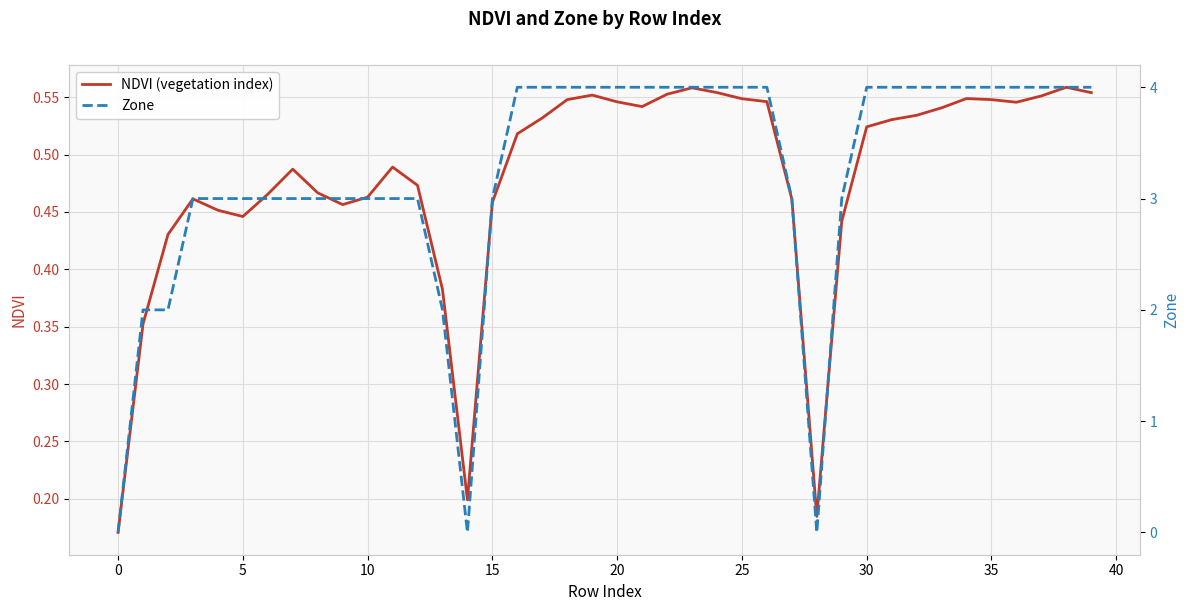

What is the label of the 24th point from the right?

16